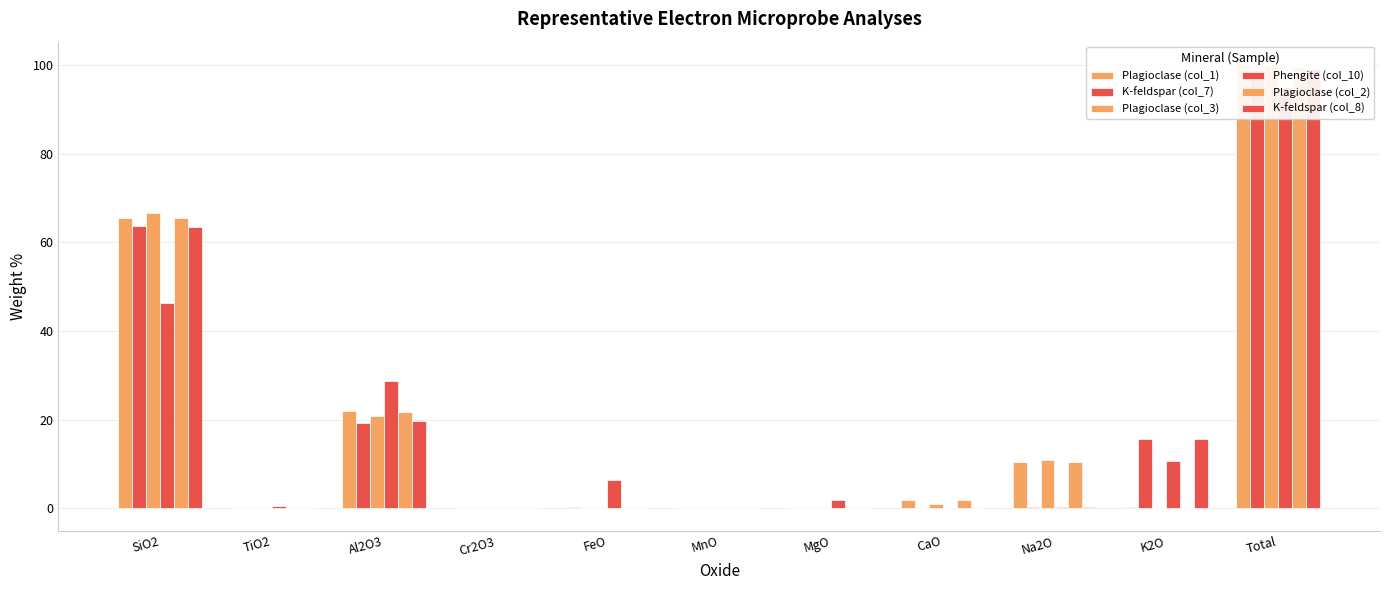

The value of Plagioclase (col_1) at SiO2 is 65.5. True or false?

True